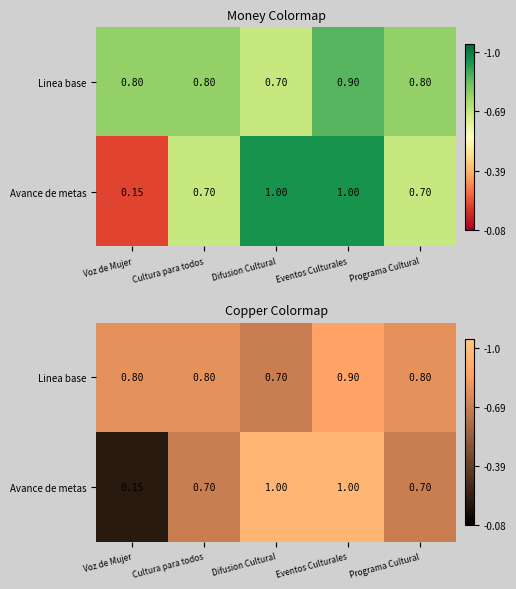

Which series has the largest total across all categories?

Linea base